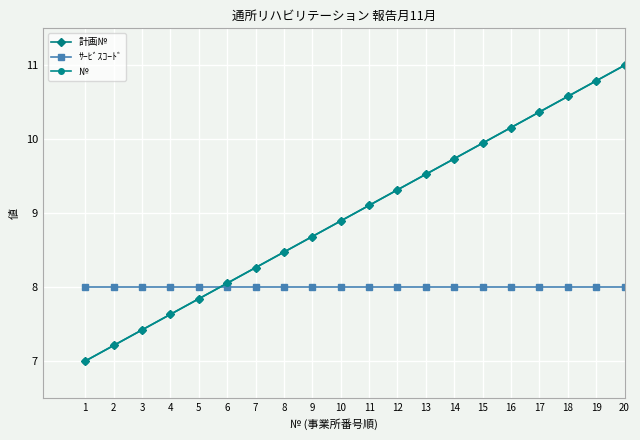

Is this an area chart (filled region under the line)?

No